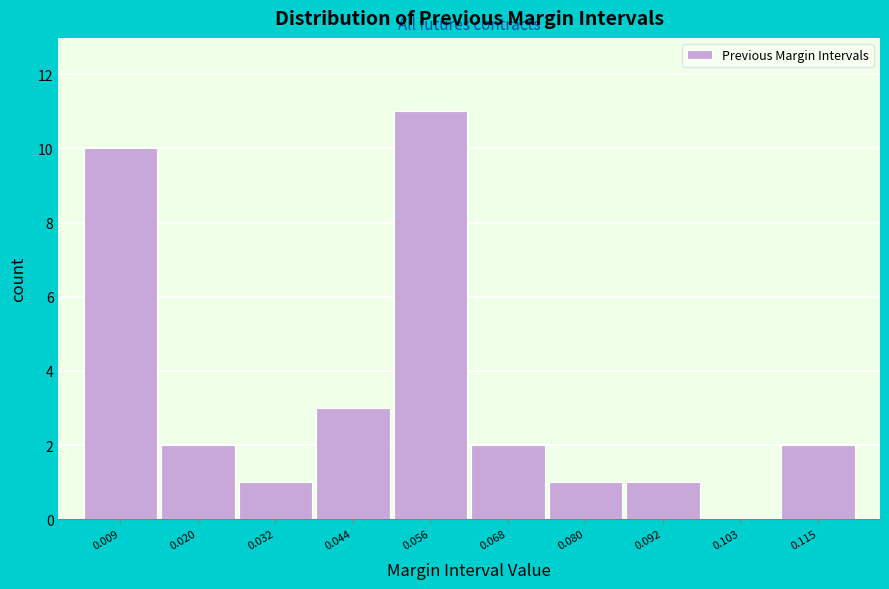

Reading left to right, transcribe this chart: for each bar, give the range it covers on the x-axis and its height. Neither the bar edges nor the heights are printed on the chart, so give them approximately, as read against the axes.

0.002 to 0.014: 10
0.014 to 0.026: 2
0.026 to 0.038: 1
0.038 to 0.050: 3
0.050 to 0.062: 11
0.062 to 0.074: 2
0.074 to 0.086: 1
0.086 to 0.098: 1
0.098 to 0.110: 0
0.110 to 0.122: 2